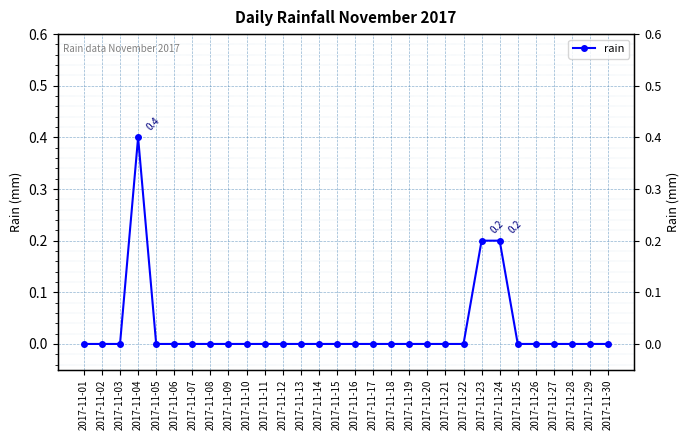

What is the maximum value shown in the chart?

0.4